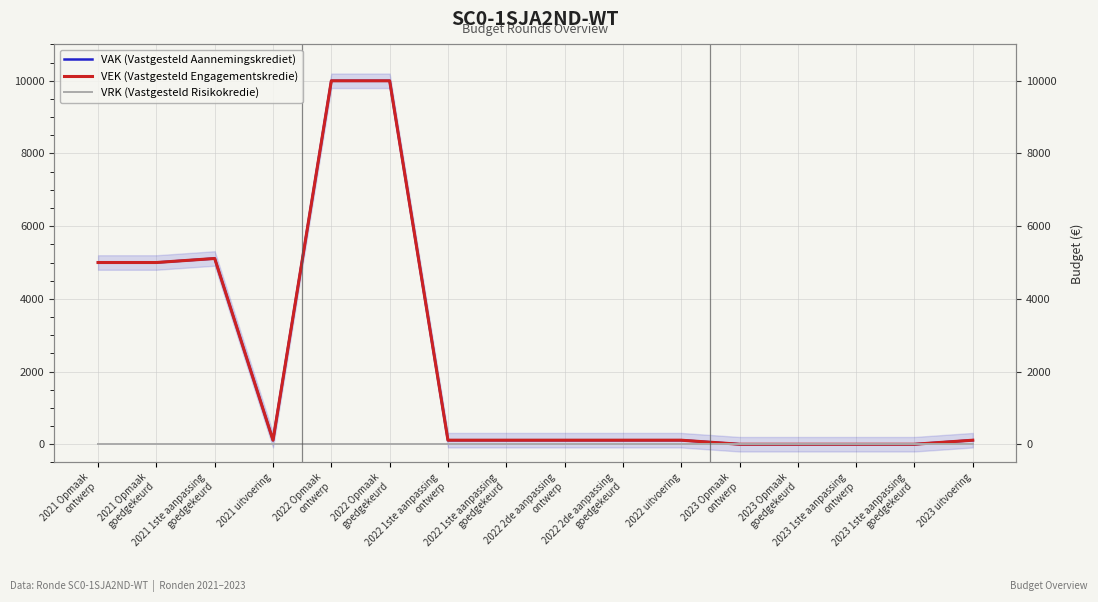

Reading right to left, list all the values displayed in this chart.

VAK (Vastgesteld Aannemingskrediet): 2023 uitvoering=111	2023 1ste aanpassing
goedgekeurd=0	2023 1ste aanpassing
ontwerp=0	2023 Opmaak
goedgekeurd=0	2023 Opmaak
ontwerp=0	2022 uitvoering=111	2022 2de aanpassing
goedgekeurd=111	2022 2de aanpassing
ontwerp=111	2022 1ste aanpassing
goedgekeurd=111	2022 1ste aanpassing
ontwerp=111	2022 Opmaak
goedgekeurd=10000	2022 Opmaak
ontwerp=10000	2021 uitvoering=111	2021 1ste aanpassing
goedgekeurd=5111	2021 Opmaak
goedgekeurd=5000	2021 Opmaak
ontwerp=5000
VEK (Vastgesteld Engagementskredie): 2023 uitvoering=111	2023 1ste aanpassing
goedgekeurd=0	2023 1ste aanpassing
ontwerp=0	2023 Opmaak
goedgekeurd=0	2023 Opmaak
ontwerp=0	2022 uitvoering=111	2022 2de aanpassing
goedgekeurd=111	2022 2de aanpassing
ontwerp=111	2022 1ste aanpassing
goedgekeurd=111	2022 1ste aanpassing
ontwerp=111	2022 Opmaak
goedgekeurd=10000	2022 Opmaak
ontwerp=10000	2021 uitvoering=111	2021 1ste aanpassing
goedgekeurd=5111	2021 Opmaak
goedgekeurd=5000	2021 Opmaak
ontwerp=5000
VRK (Vastgesteld Risikokredie): 2023 uitvoering=0	2023 1ste aanpassing
goedgekeurd=0	2023 1ste aanpassing
ontwerp=0	2023 Opmaak
goedgekeurd=0	2023 Opmaak
ontwerp=0	2022 uitvoering=0	2022 2de aanpassing
goedgekeurd=0	2022 2de aanpassing
ontwerp=0	2022 1ste aanpassing
goedgekeurd=0	2022 1ste aanpassing
ontwerp=0	2022 Opmaak
goedgekeurd=0	2022 Opmaak
ontwerp=0	2021 uitvoering=0	2021 1ste aanpassing
goedgekeurd=0	2021 Opmaak
goedgekeurd=0	2021 Opmaak
ontwerp=0